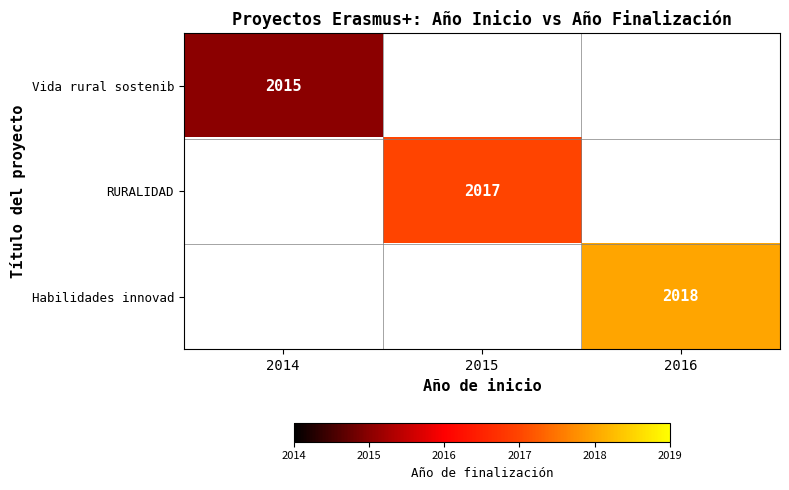

The Habilidades innovad series shows 2985 at 2016. True or false?

False